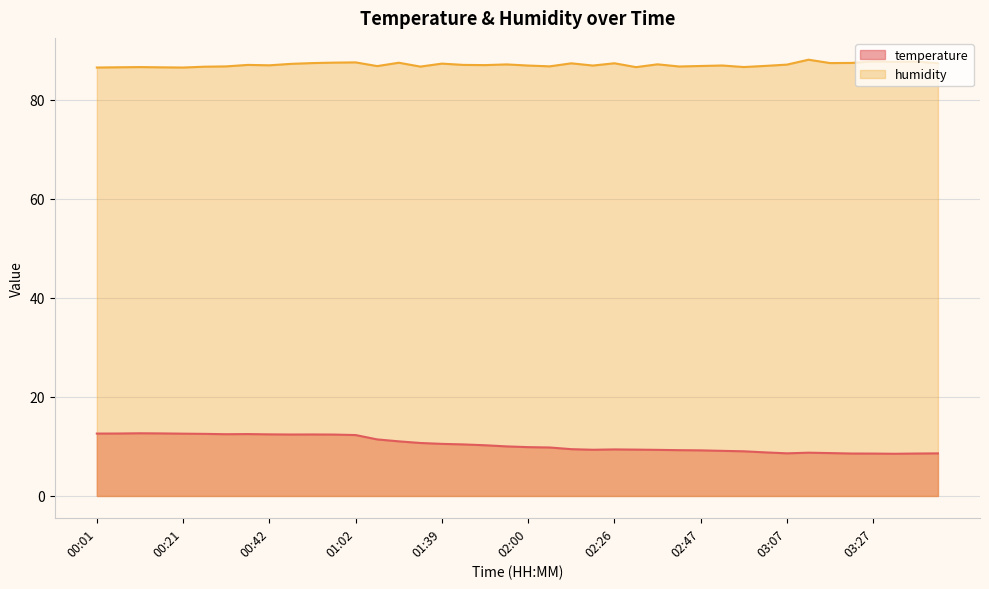

Where is the first local maximum for humidity?

00:11